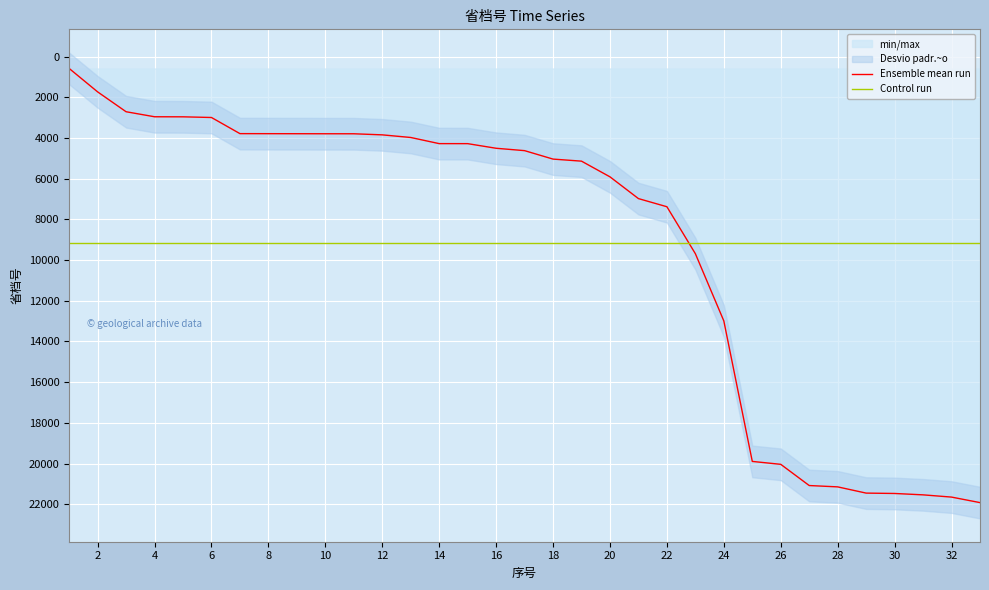

Which series ends up on top after the final intersection of Ensemble mean run and Control run?

Ensemble mean run